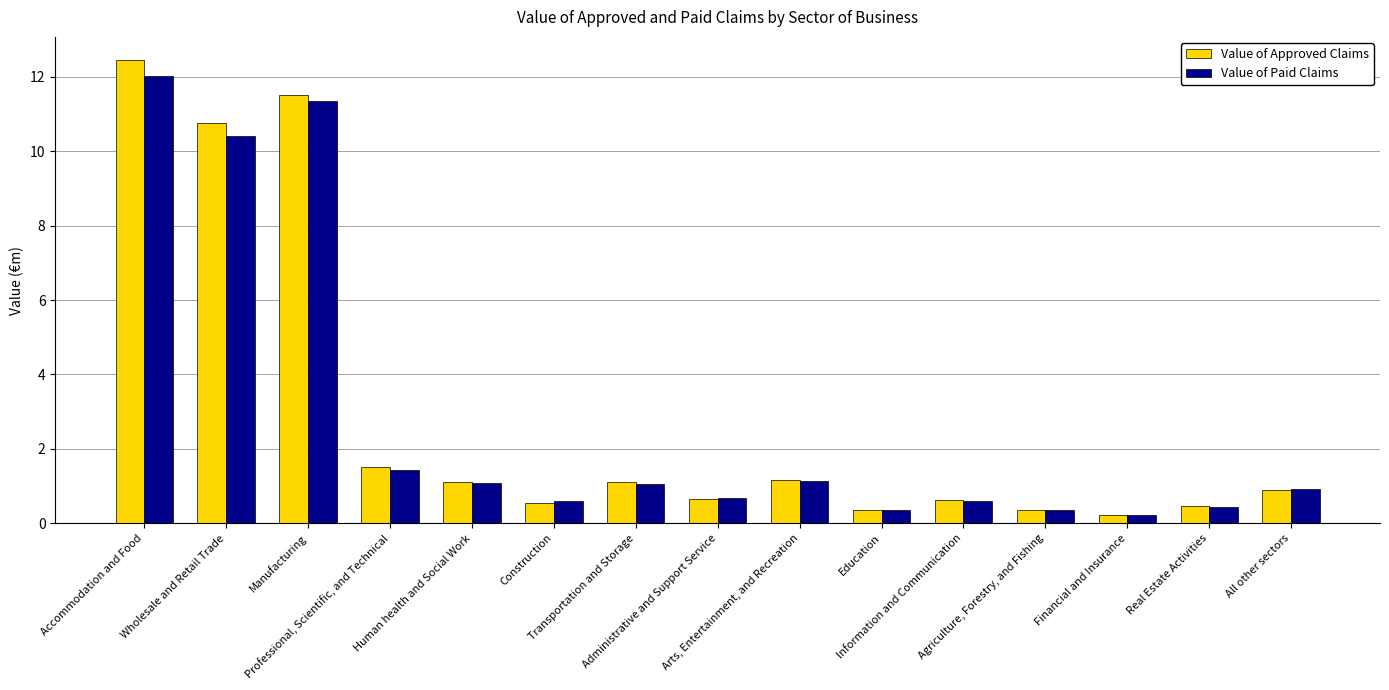

What is the difference between the maximum and minimum values in the Value of Paid Claims series?

11.8